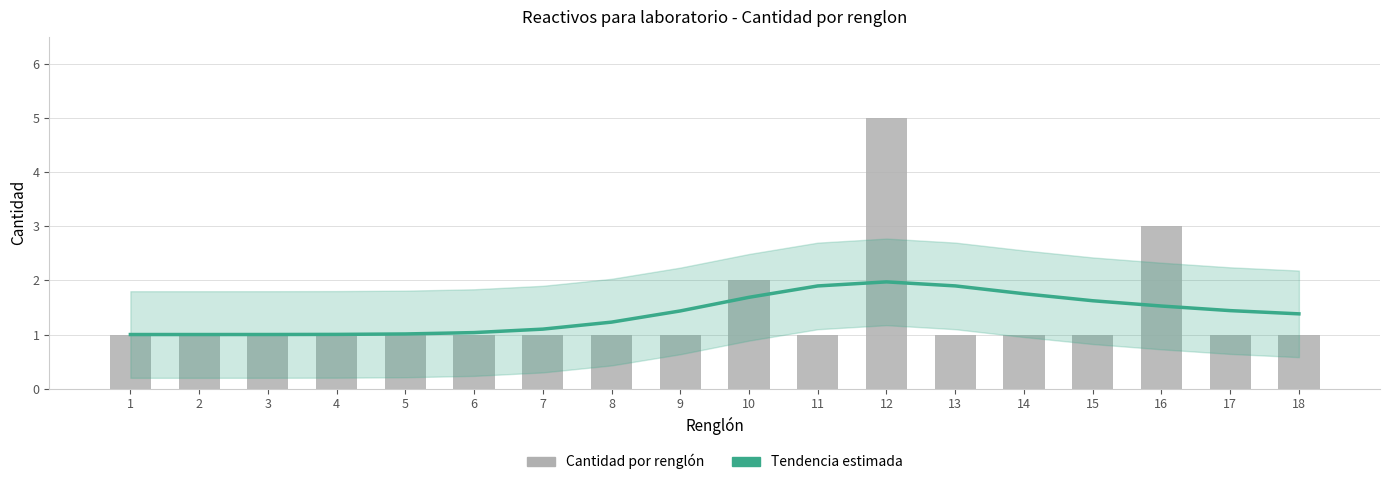

Rank the series at 9 from highest to lowest value.

Tendencia estimada, Cantidad